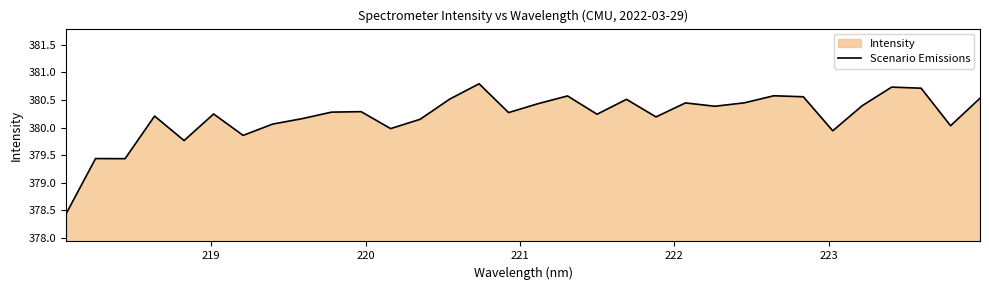

What is the smallest value displayed?

378.4